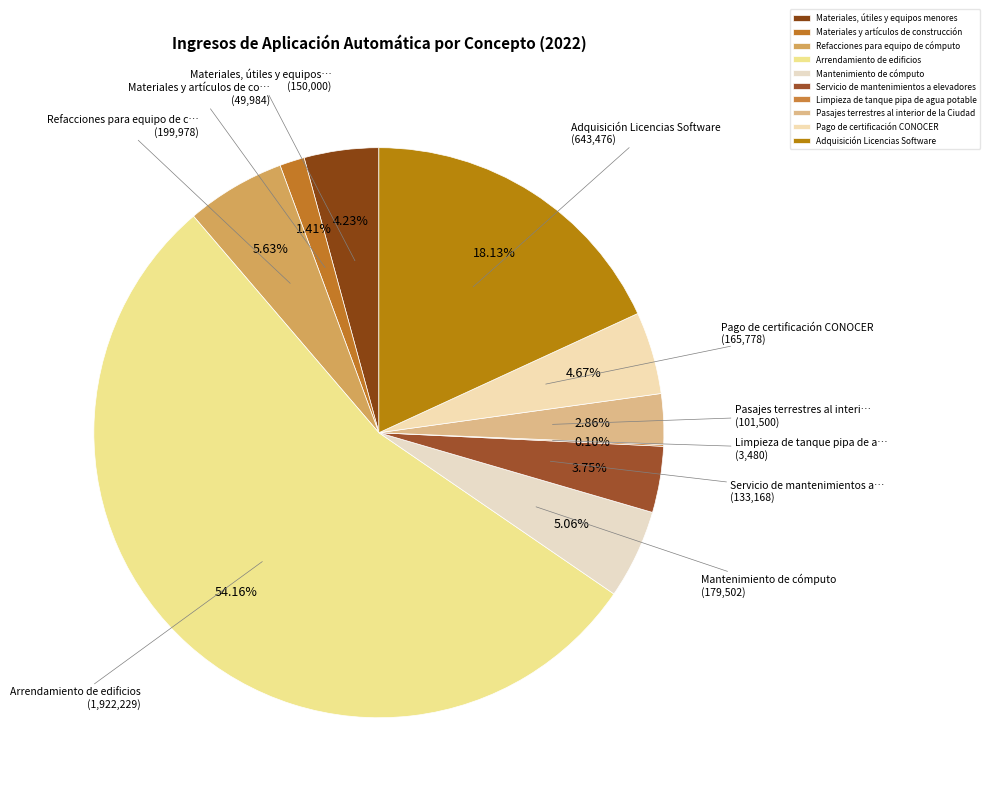

What is the ratio of the value at Refacciones para equipo de cómputo to the value at Pasajes terrestres al interior de la Ciudad?

2.0